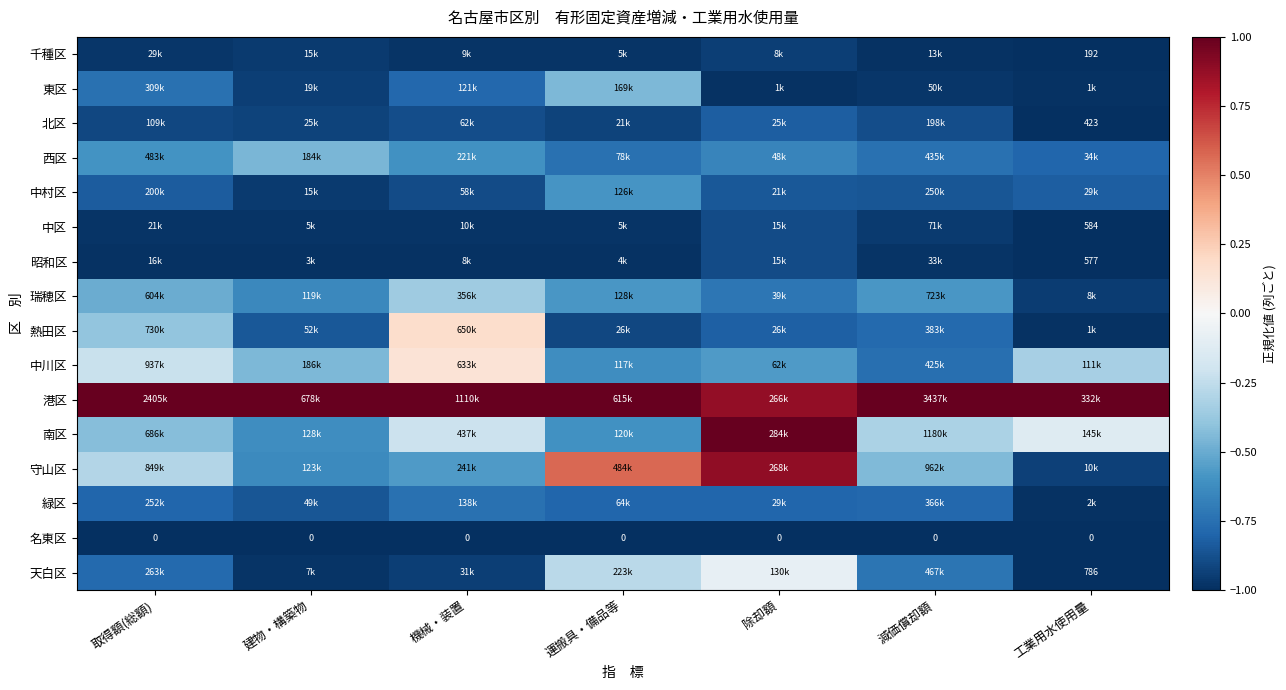

At how many categories does at least one series exceed 0?

7